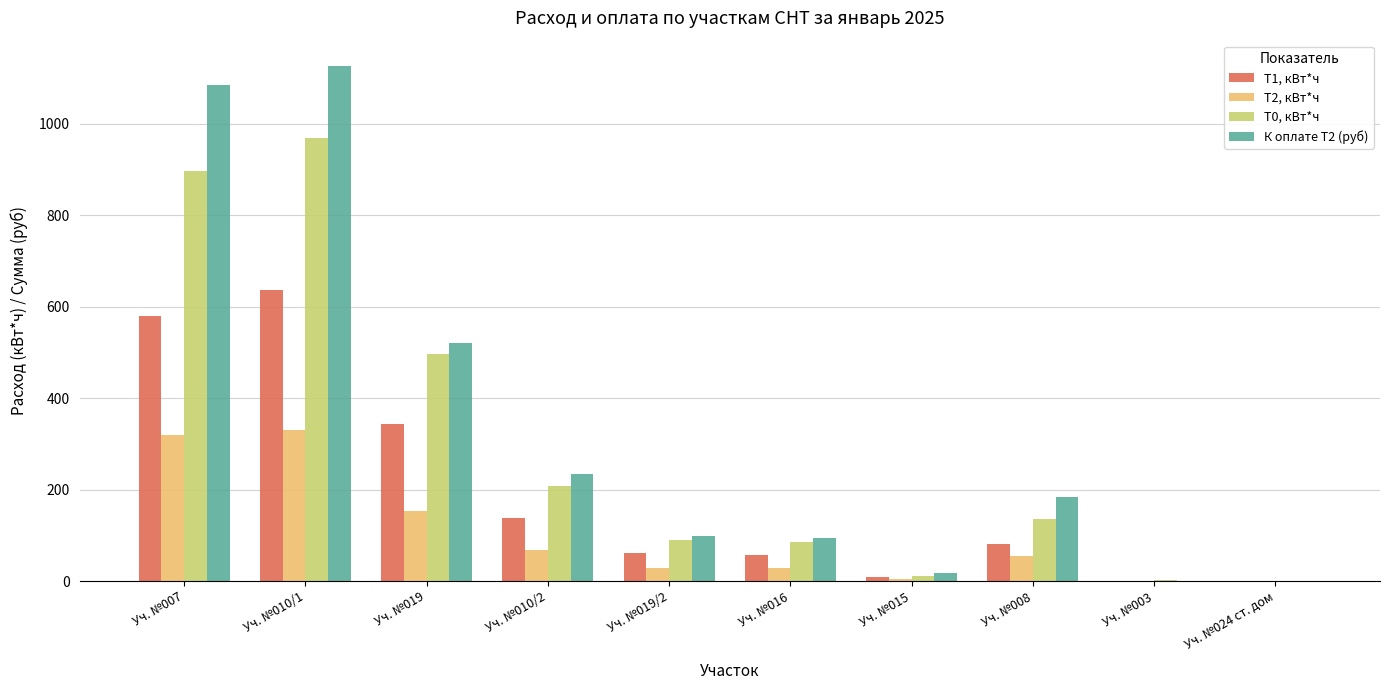

Which series changed the most between Уч. №007 and Уч. №024 ст. дом?

К оплате Т2 (руб)